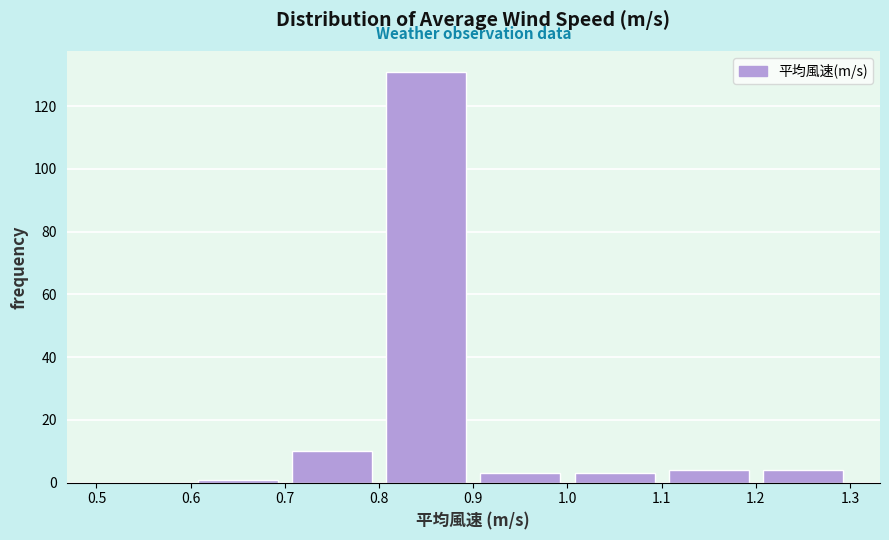

What is the height of the bar covering 0.7 to 0.8 on the x-axis? The values are not printed on the chart, so give them approximately, as read against the axis.

10